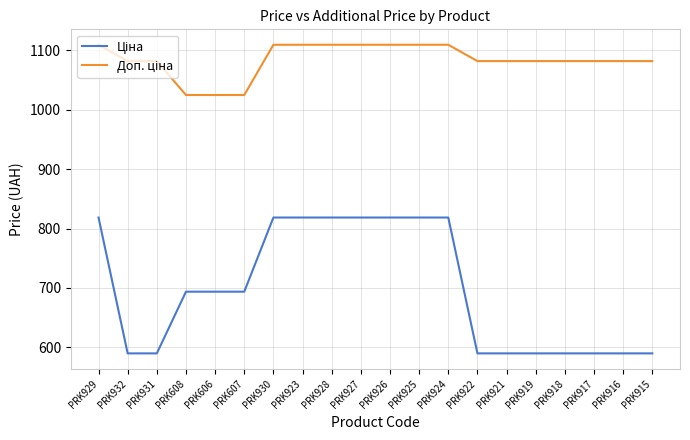

What is the greatest value displayed?

1109.2